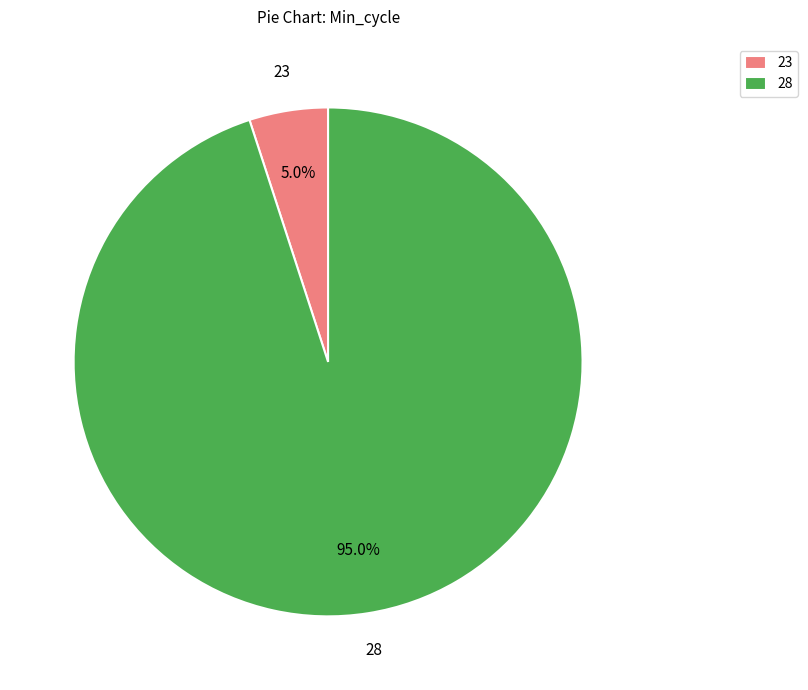

Which has a higher value, 28 or 23?

28